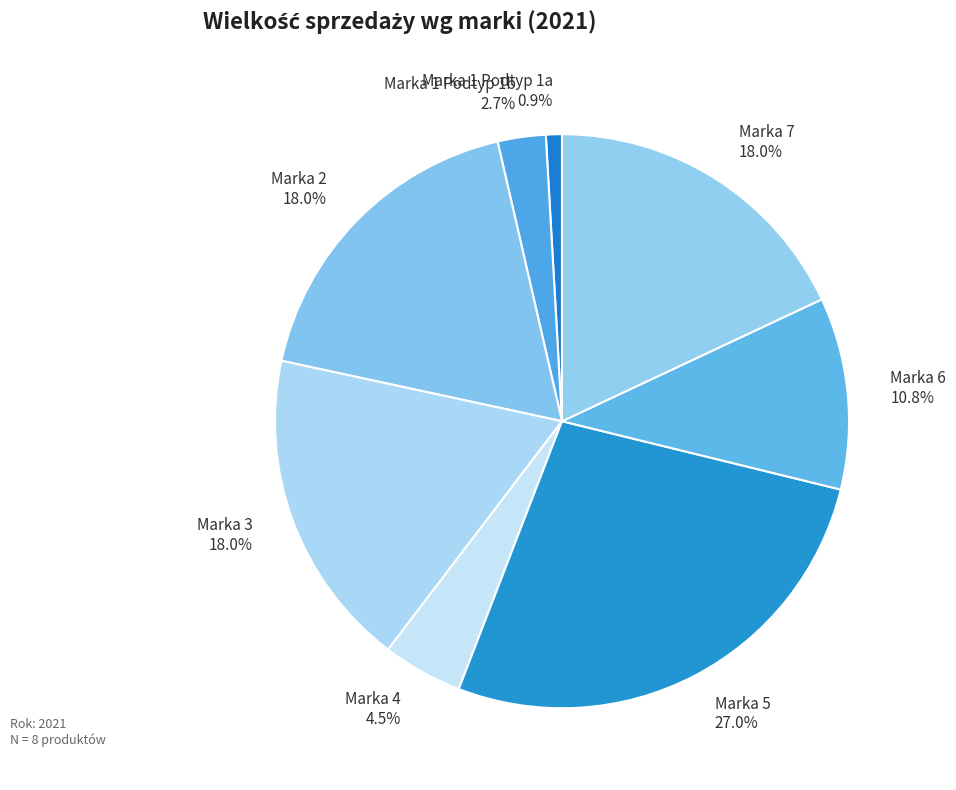

To the nearest percent, what is the combined percentage of Marka 1 Podtyp 1a and Marka 6?

12%